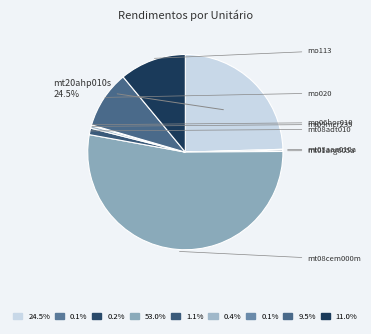

What is the ratio of the value at mt08cem000m to the value at mt20ahp010s?

2.2